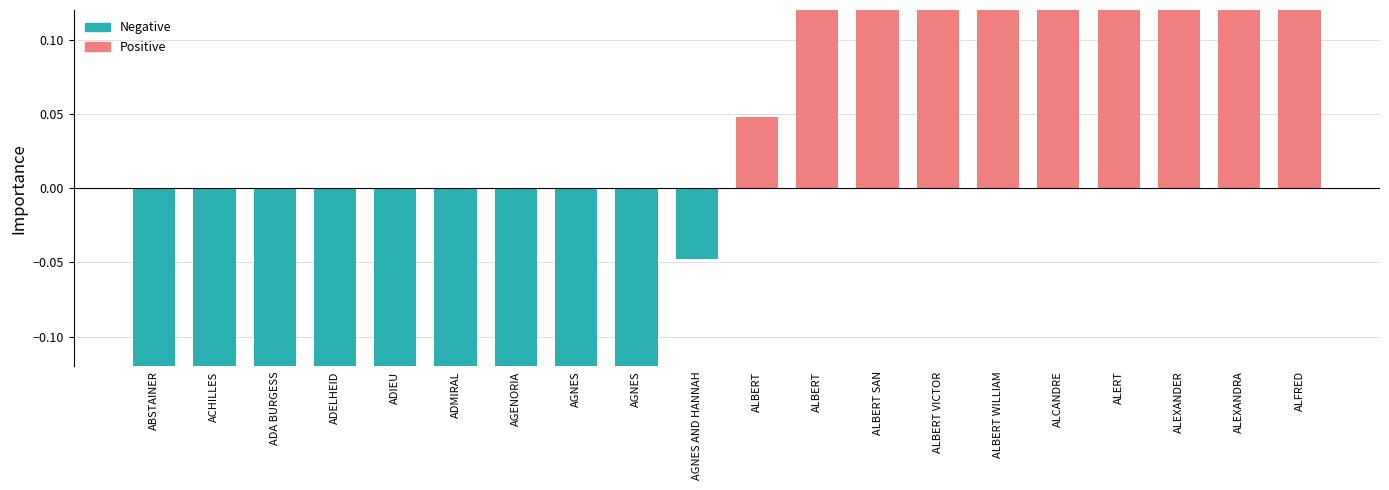

Rank the categories by value from lowest to highest.

ABSTAINER, ACHILLES, ADA BURGESS, ADELHEID, ADIEU, ADMIRAL, AGENORIA, AGNES, AGNES, AGNES AND HANNAH, ALBERT, ALBERT, ALBERT SAN, ALBERT VICTOR, ALBERT WILLIAM, ALCANDRE, ALERT, ALEXANDER, ALEXANDRA, ALFRED